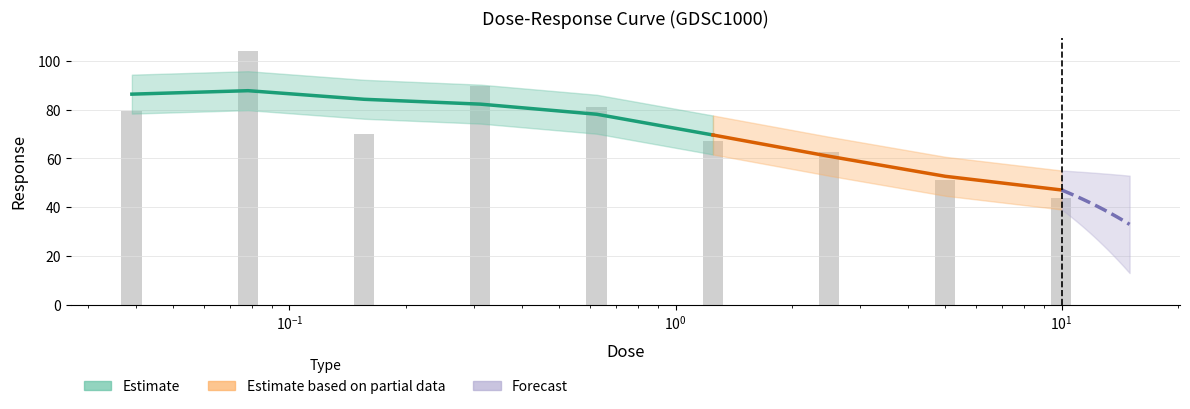

List the labels in order of value, smallest first.

10.0, 5.0, 2.5, 1.25, 0.15625, 0.0390625, 0.625, 0.3125, 0.078125